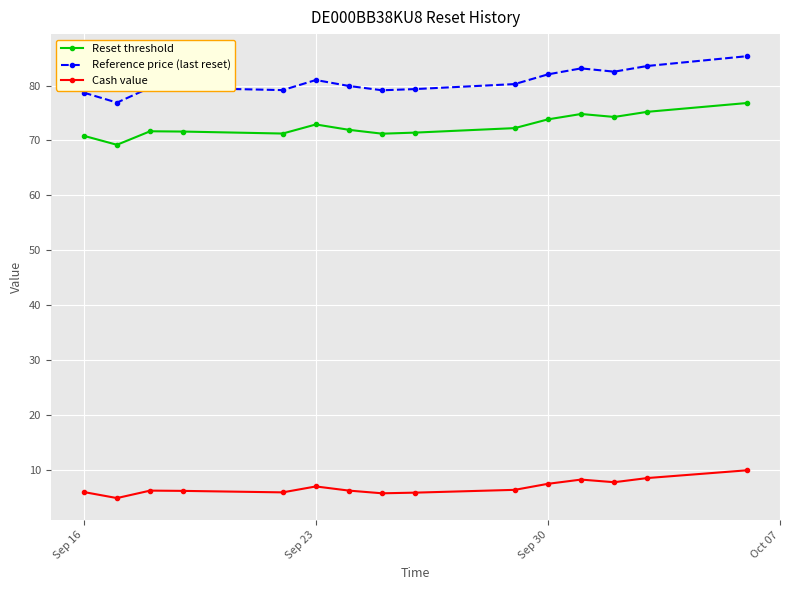

True or false: Cash value has more than 1 interior local peaks.

True